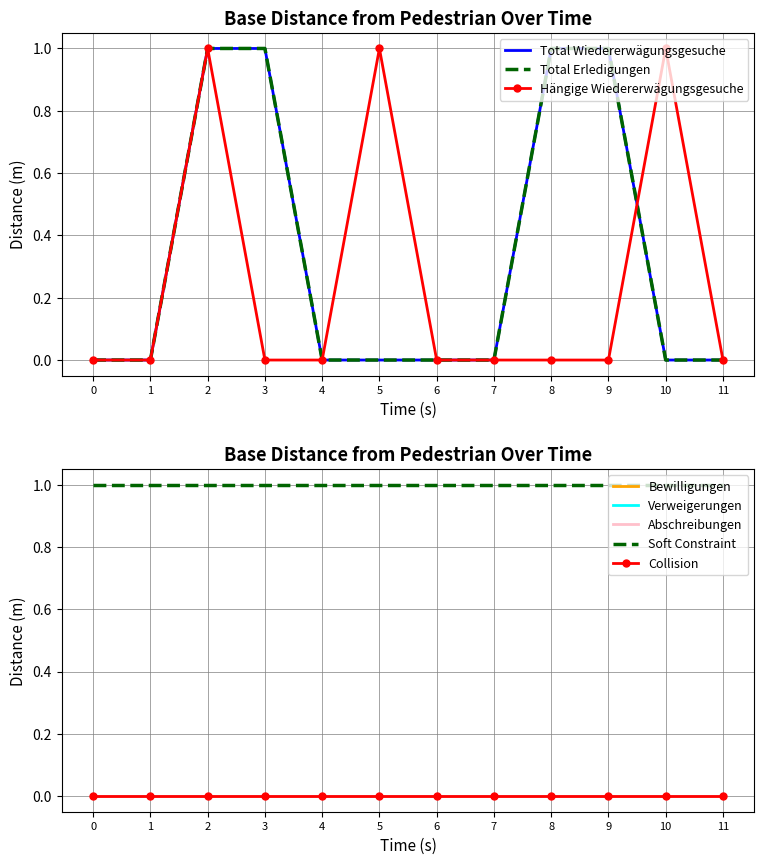

Is it true that Hängige Wiedererwägungsgesuche equals 0 at 4?

False